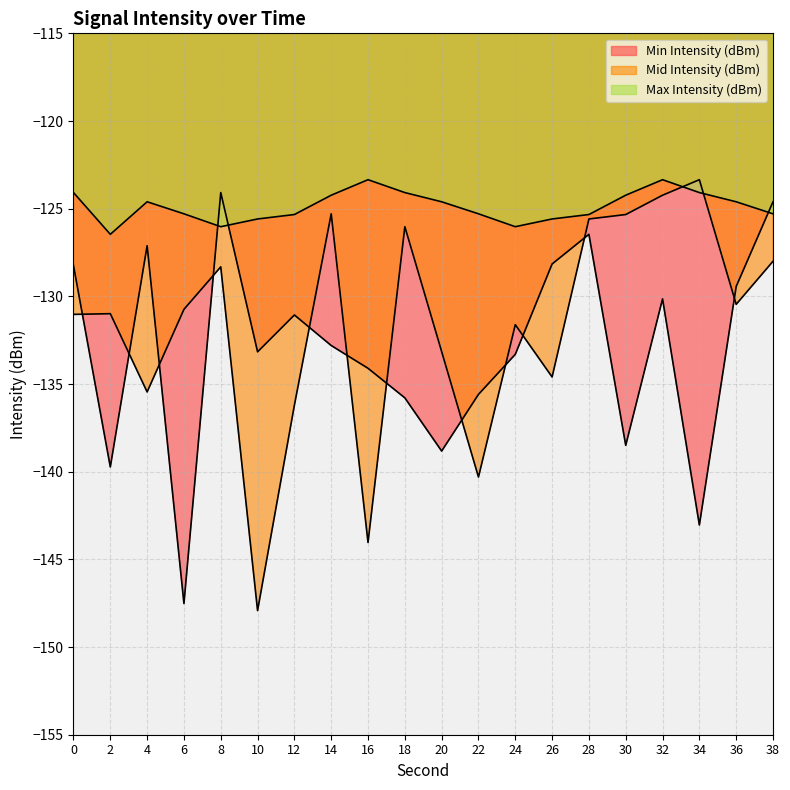

Does the chart display data point markers on the line(s)?

No